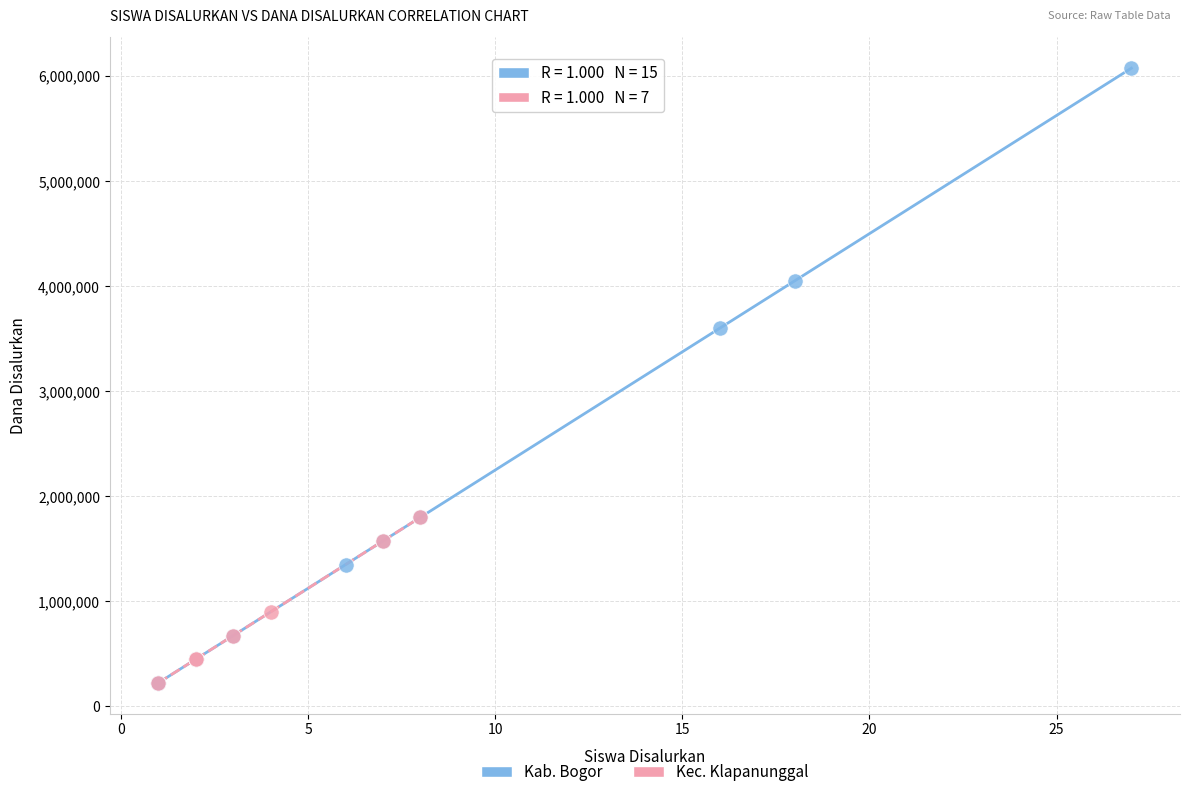

Which series contains the highest Y value?

Kab. Bogor